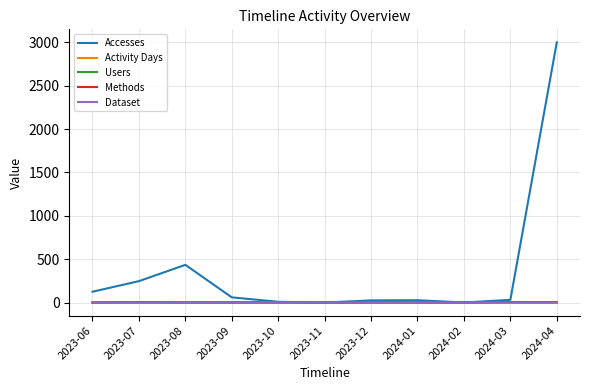

Which label corresponds to the largest value in the chart?

2024-04